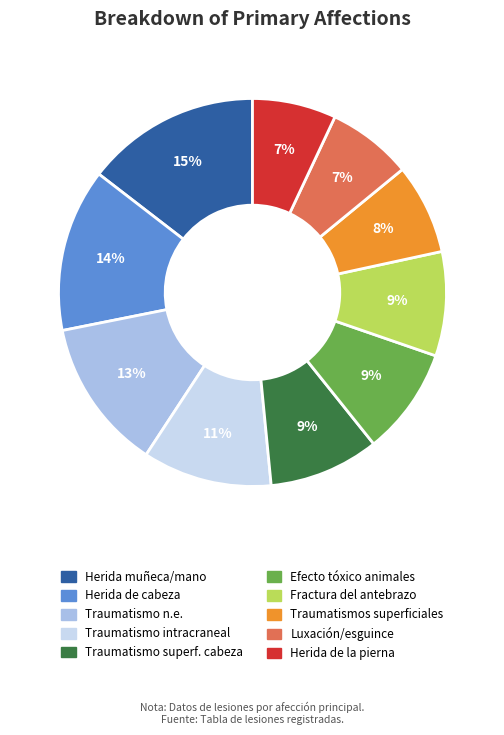

Does any single category account for the majority?

No